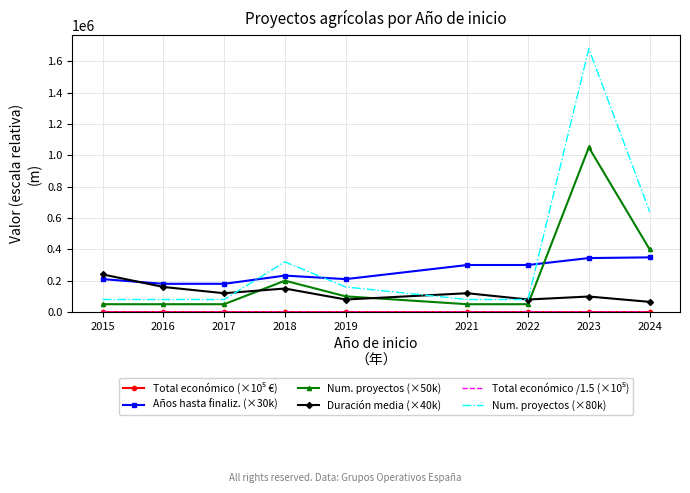

How many series are shown in this chart?

6